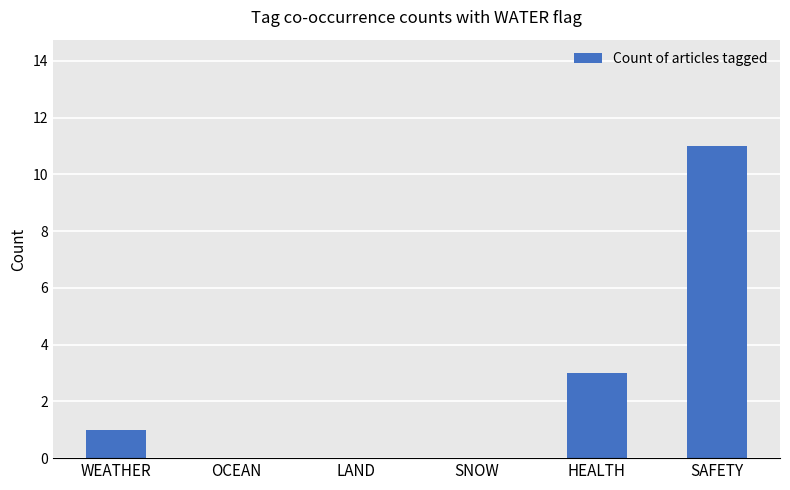

How many distinct data groups are displayed?

1